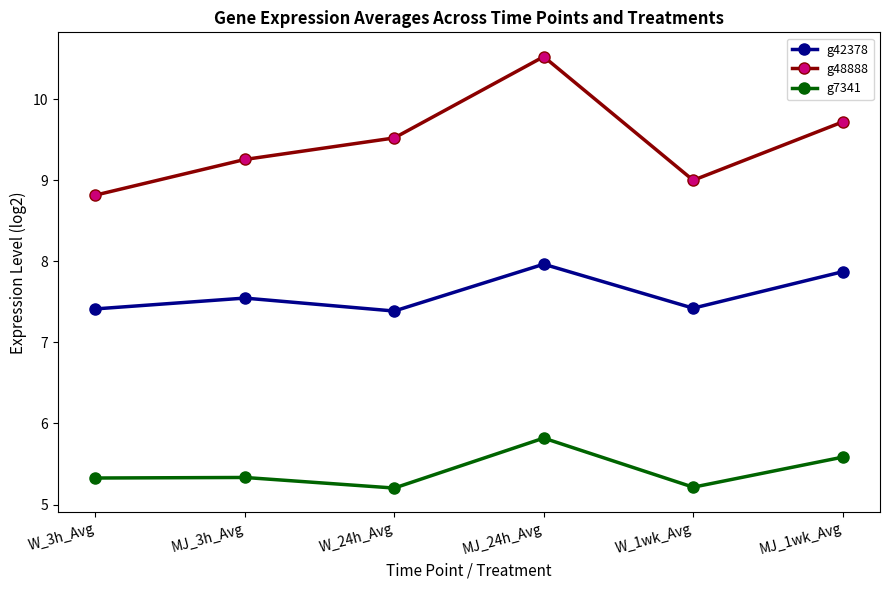

Does the chart have visible grid lines?

No